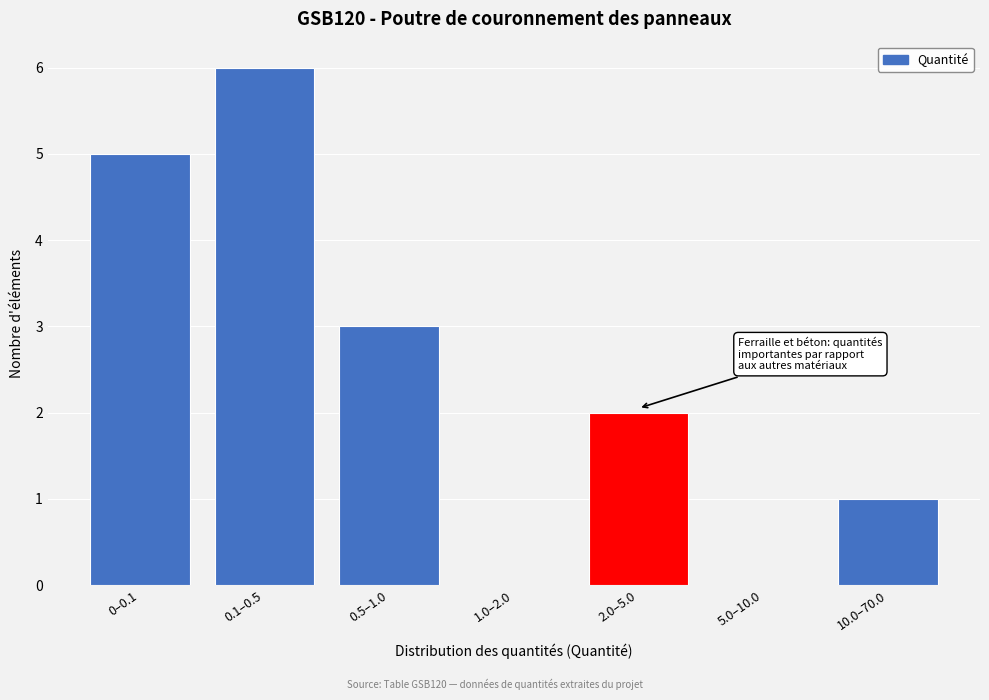

Reading left to right, extract all data points from this chart.

0–0.1=5	0.1–0.5=6	0.5–1.0=3	1.0–2.0=0	2.0–5.0=2	5.0–10.0=0	10.0–70.0=1